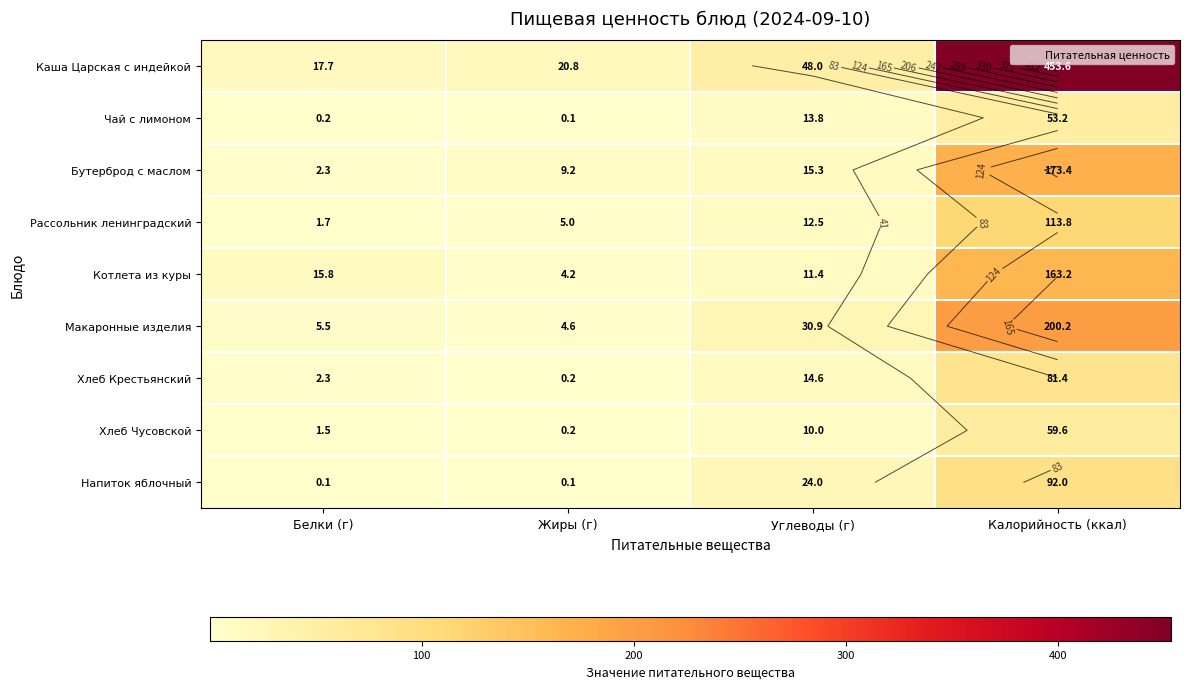

List the series in order of their peak value, highest first.

Каша Царская с индейкой, Макаронные изделия, Бутерброд с маслом, Котлета из куры, Рассольник ленинградский, Напиток яблочный, Хлеб Крестьянский, Хлеб Чусовской, Чай с лимоном